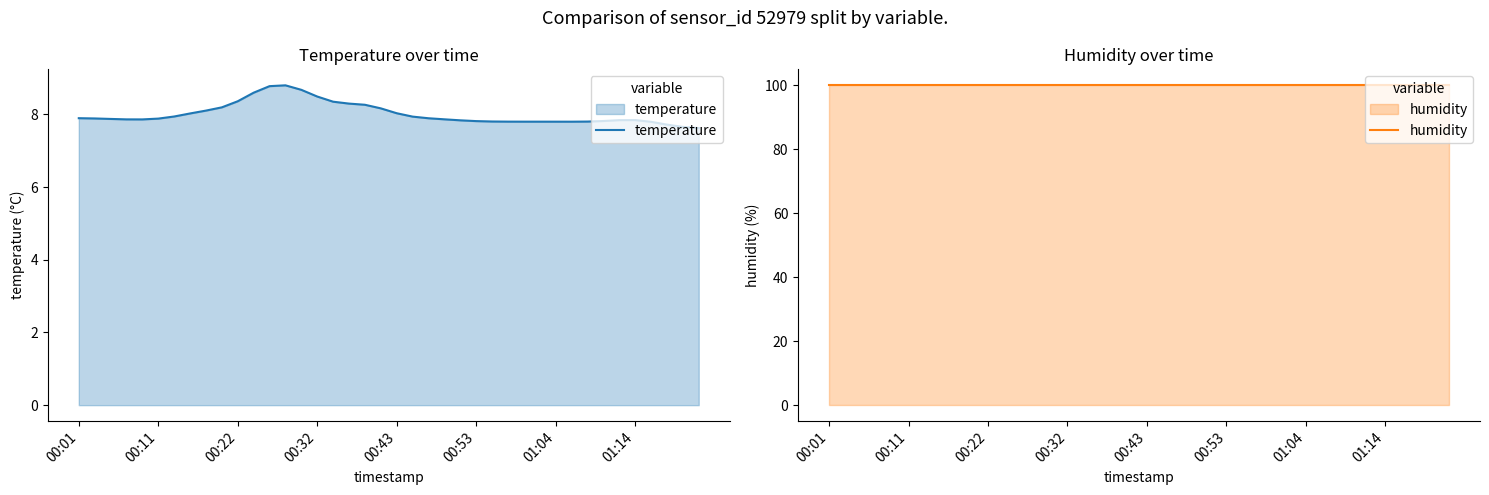

What value does the temperature series have at 36?

7.8